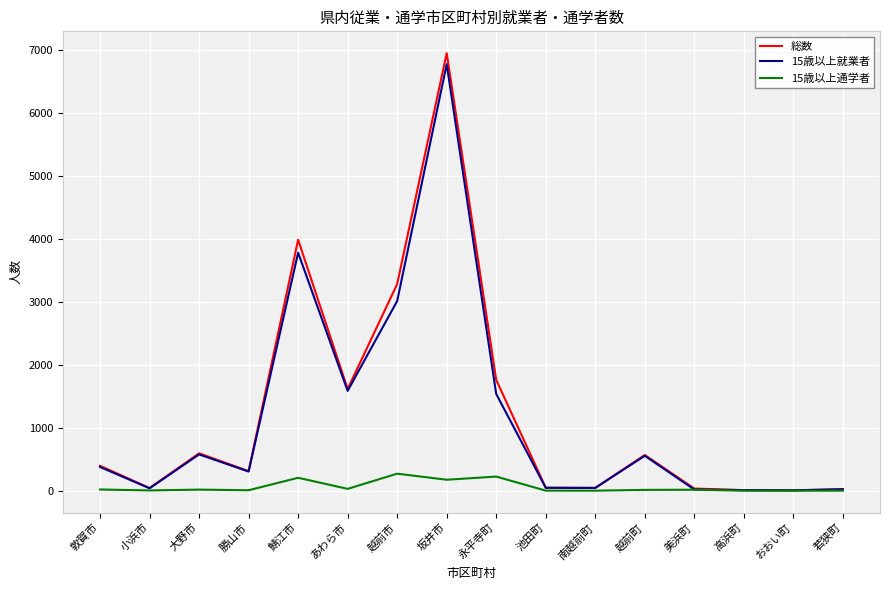

What is the sum of the 15歳以上通学者 values at 鯖江市 and 越前町?

218